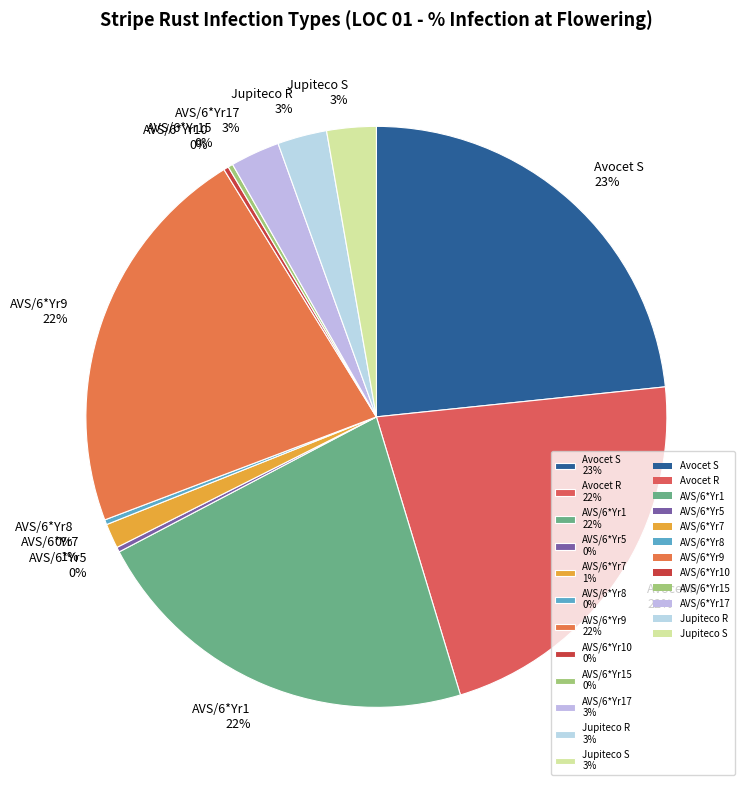

To the nearest percent, what is the difference between the largest and smallest slice percentages?

23%